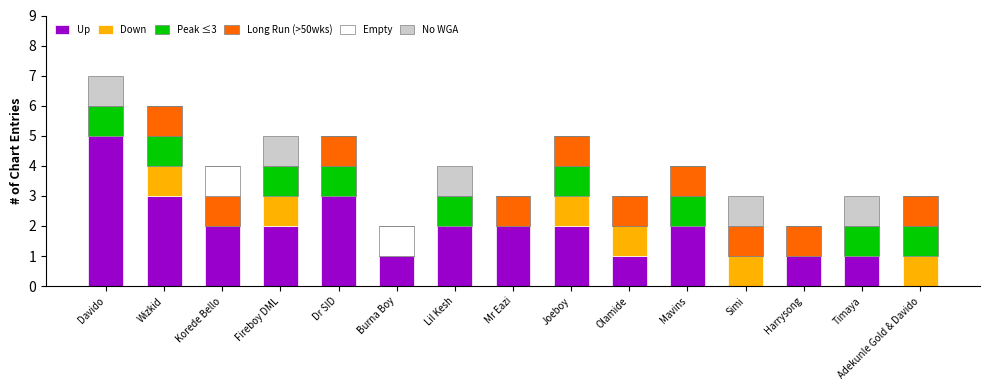

What is the total value across all series at Mr Eazi?

3